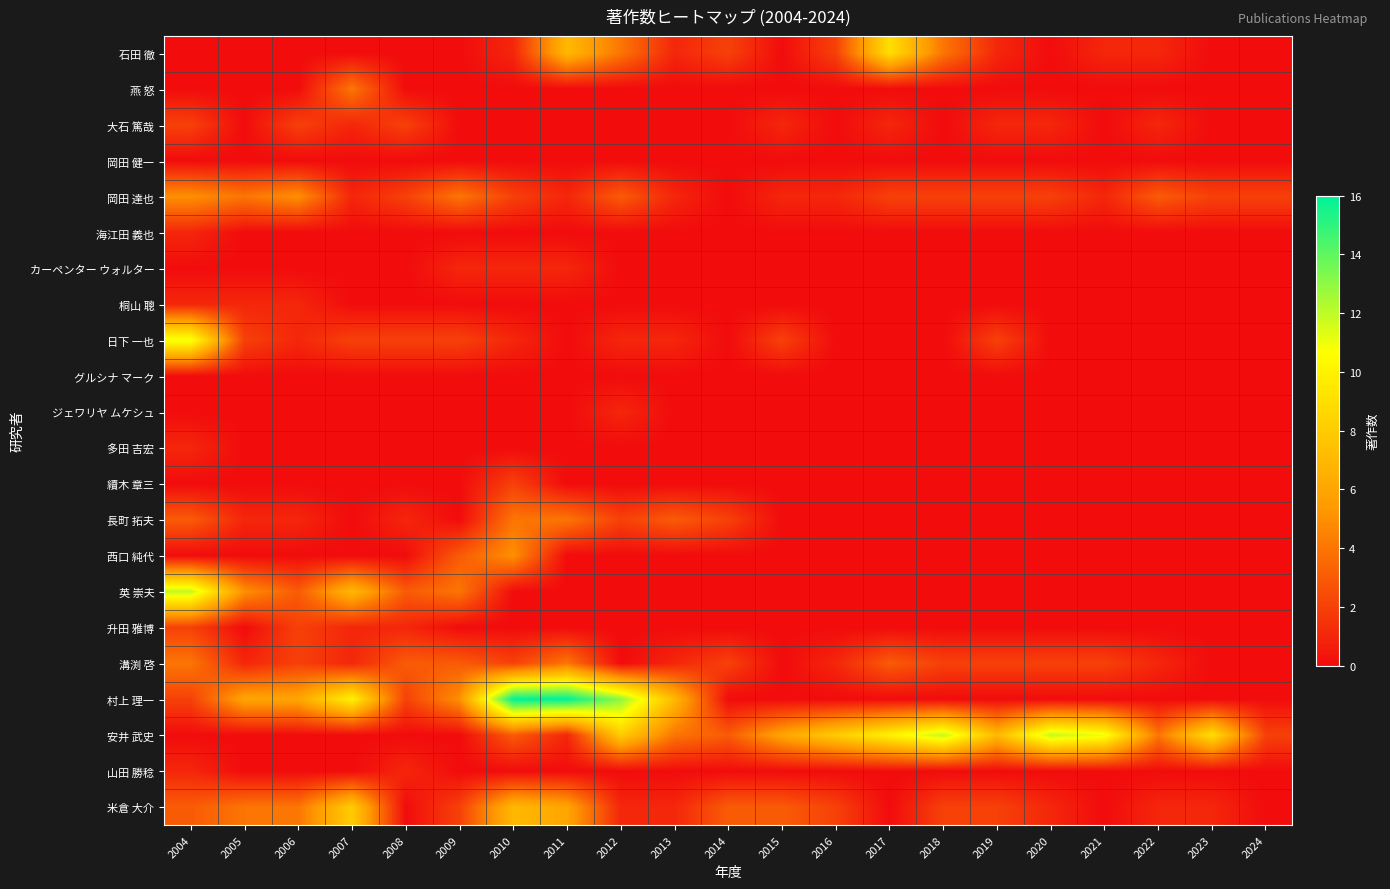

Which series has the largest range (max minus min)?

村上 理一